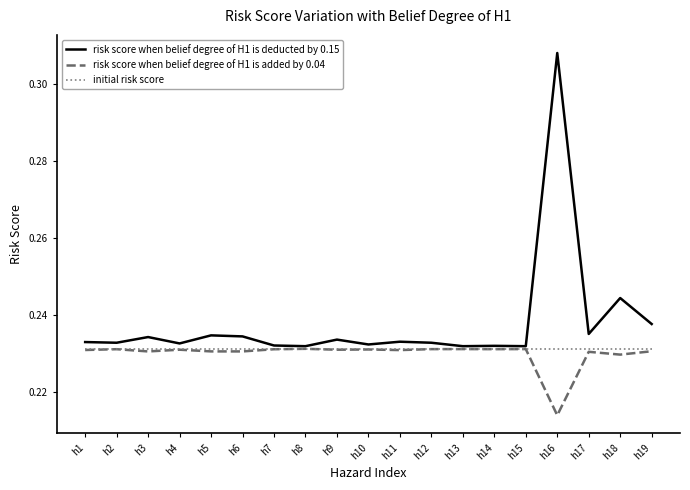

Is the value of risk score when belief degree of H1 is deducted by 0.15 at h17 greater than the value of risk score when belief degree of H1 is added by 0.04 at h2?

Yes